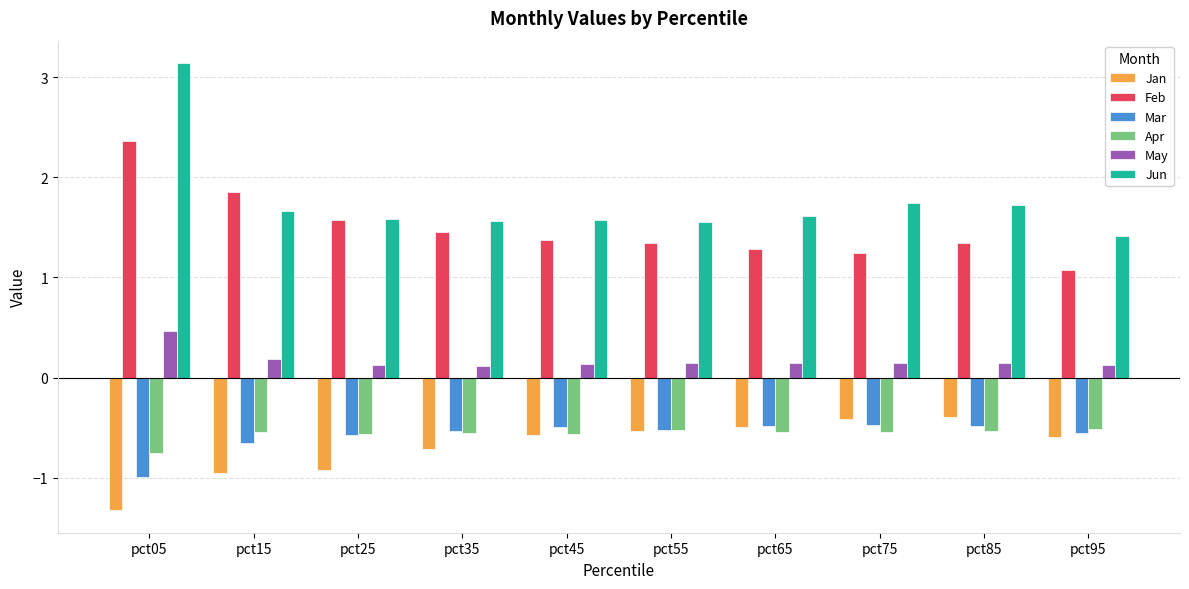

At which category is the sum across all series the highest?

pct05